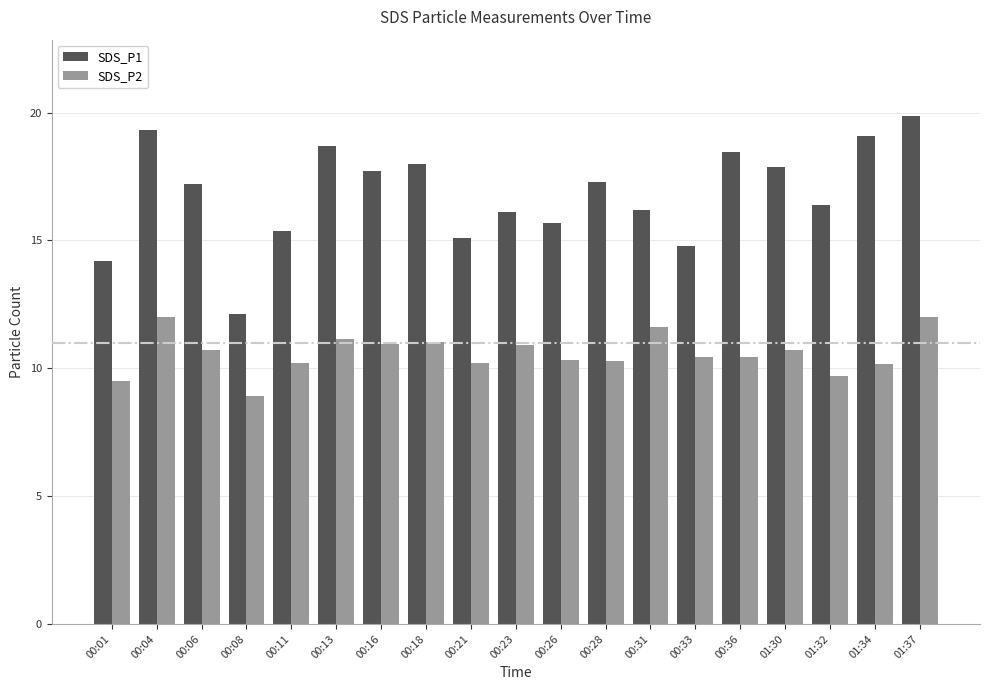

What is the minimum value for SDS_P1?

12.1